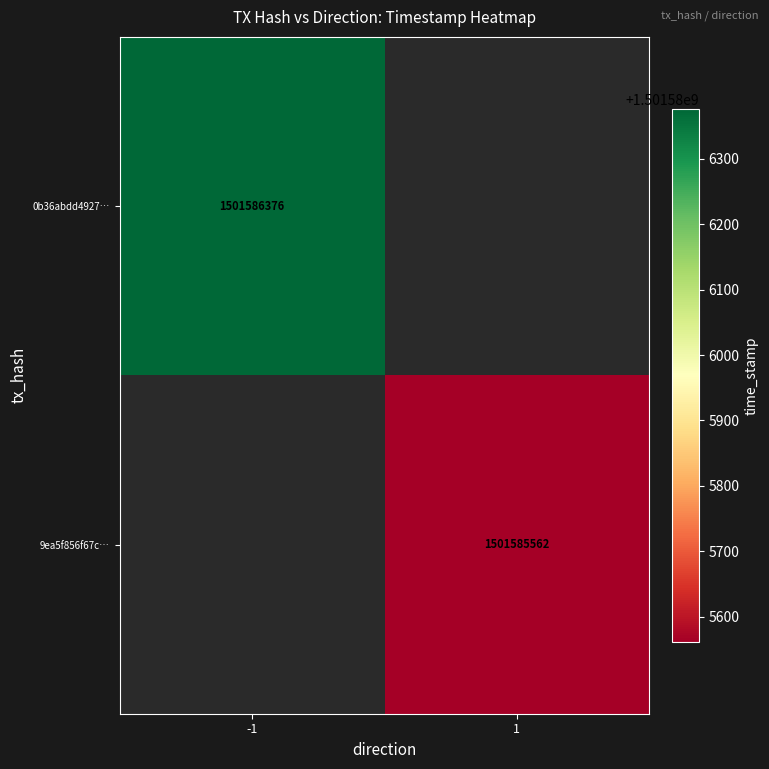

Rank the series by their average value, from highest to lowest.

0b36abdd49272b1d9ea2d3c063af8afdb80264a, 9ea5f856f67cb8e1909ed8db5259a986f79a06e